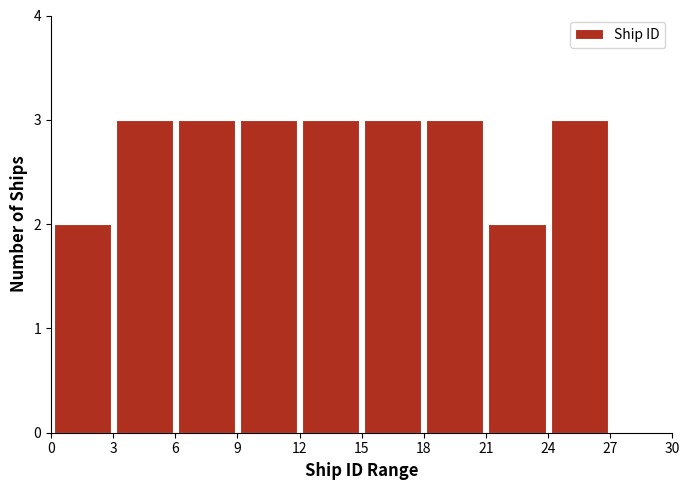

Reading left to right, list every bar in this chart as the range it spans on the x-axis followed by its height. The values are not printed on the chart, so give them approximately, as read against the axis.

0 to 3: 2
3 to 6: 3
6 to 9: 3
9 to 12: 3
12 to 15: 3
15 to 18: 3
18 to 21: 3
21 to 24: 2
24 to 27: 3
27 to 30: 0